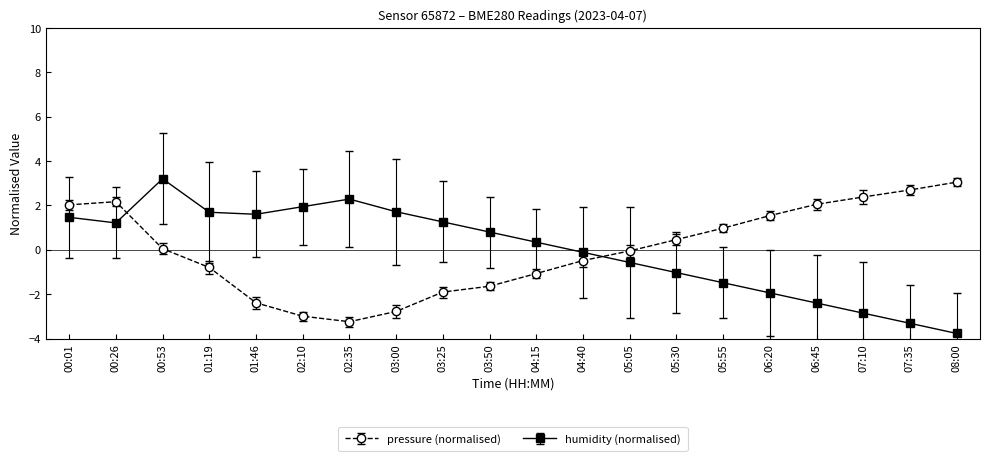

Read the pressure (normalised) value at 05:55.

1.0